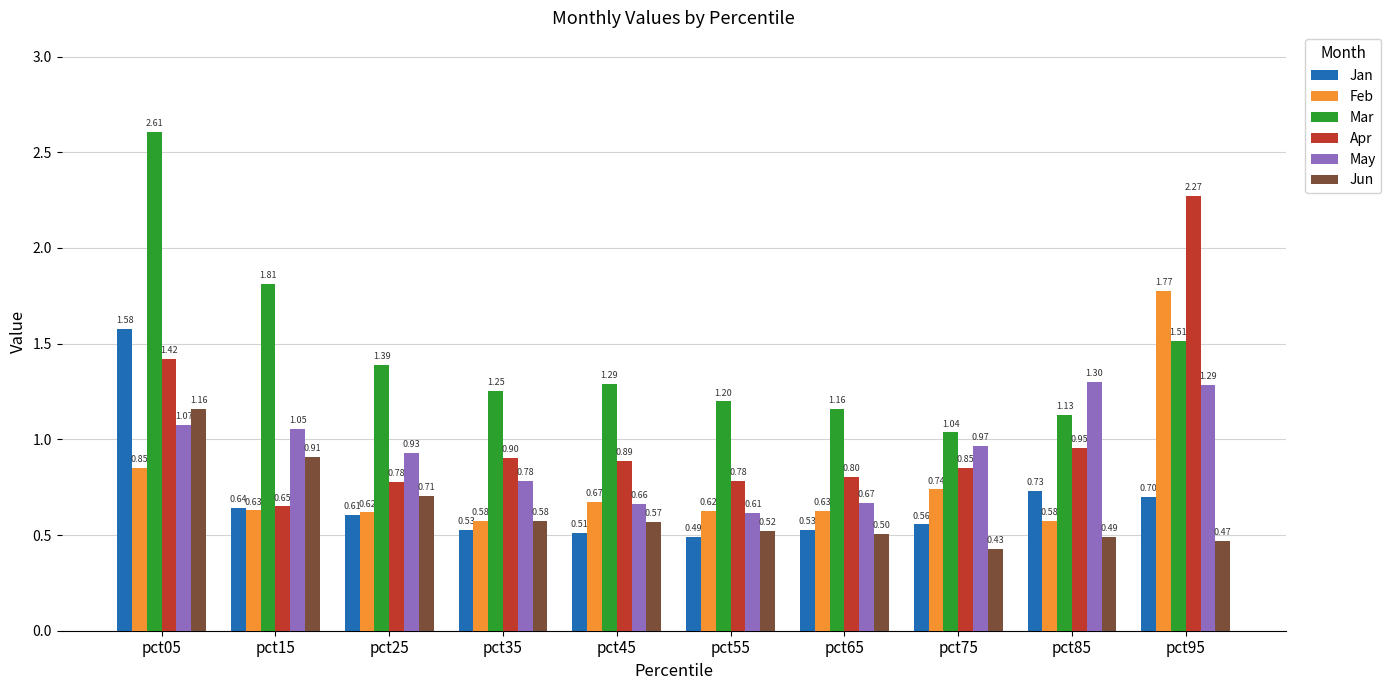

At how many categories does at least one series exceed 1?

10